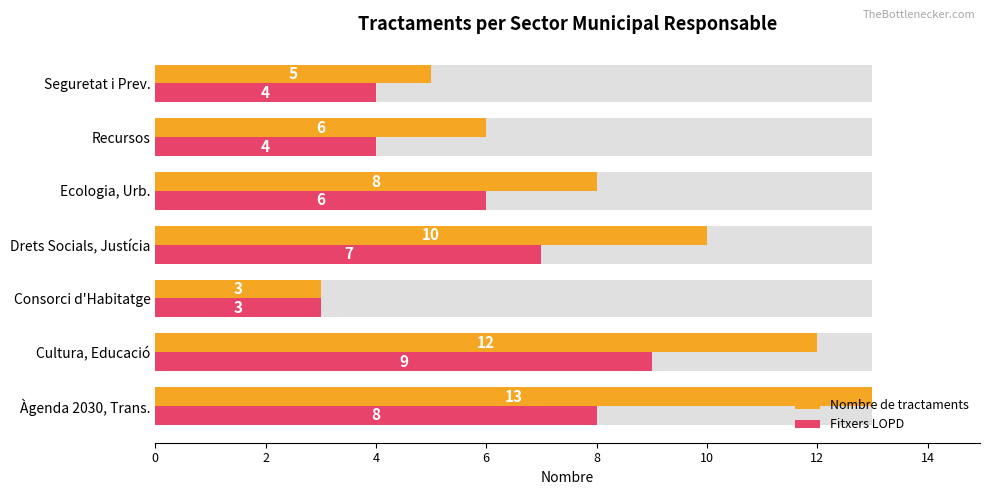

What is the highest value of the Nombre de tractaments series?

13